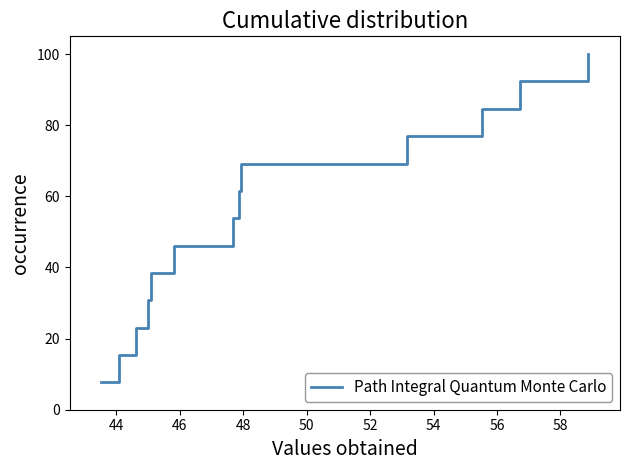

What is the smallest value displayed?

7.7